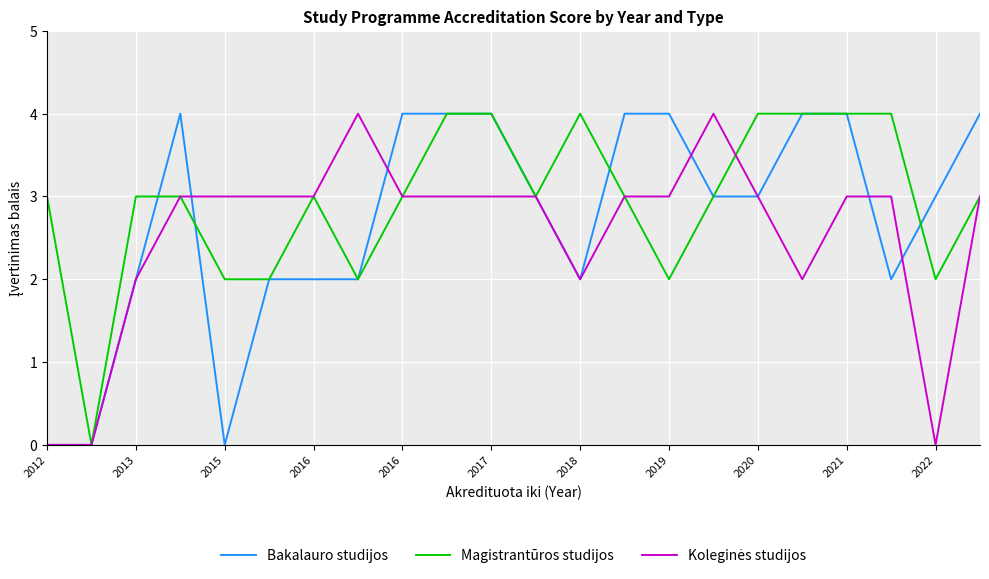

Which series has the largest total across all categories?

Magistrantūros studijos